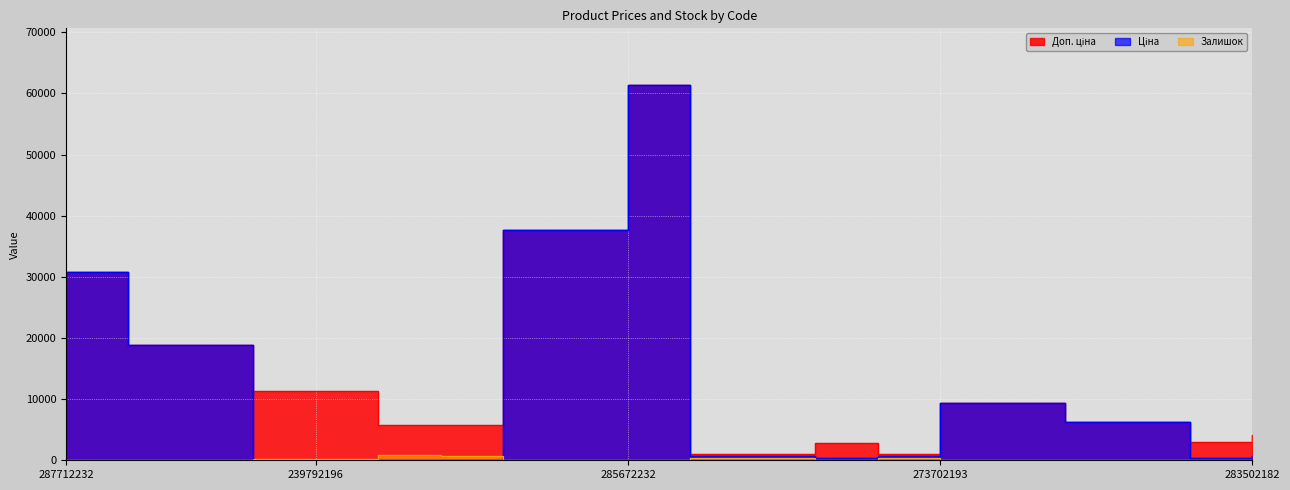

Between 239752197 and 285652231, which is larger?

285652231